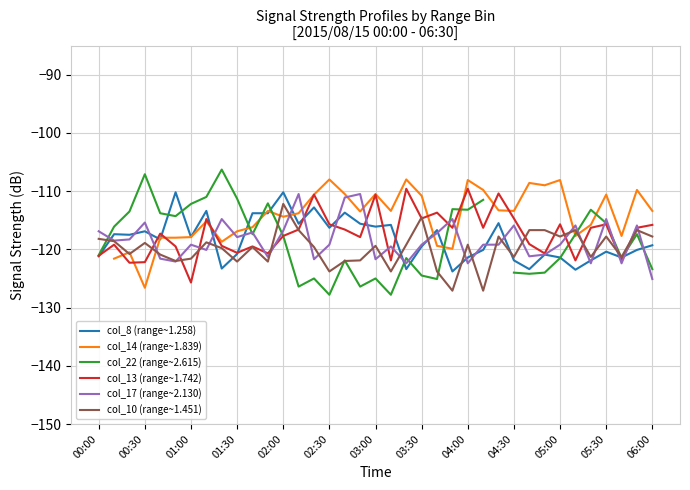

What are all the series names shown in the legend?

col_8 (range~1.258), col_14 (range~1.839), col_22 (range~2.615), col_13 (range~1.742), col_17 (range~2.130), col_10 (range~1.451)